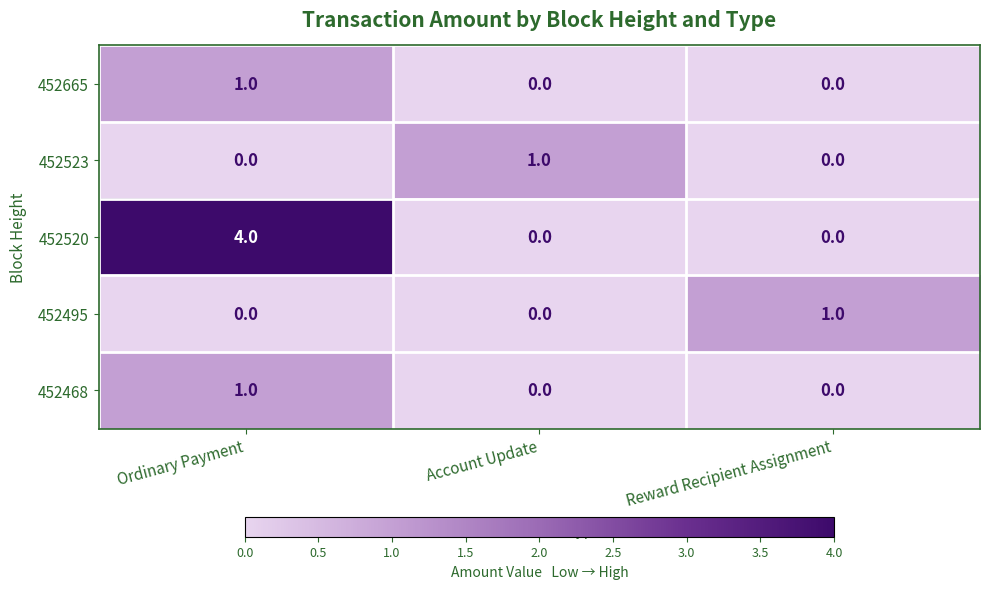

True or false: 452468 has a value of 0 at Reward Recipient Assignment.

True